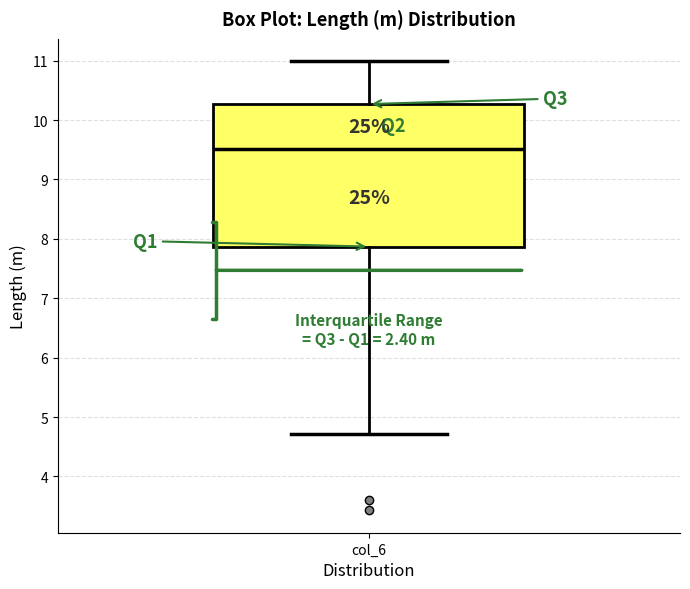

Read this box plot against the y-axis: the position of the median line, the range covered by the box, and the ends of both whiskers. The values are not printed on the chart, so give them approximately, as read against the axis.

median 9.5, box 7.9 to 10.3, whiskers 4.7 to 11.0